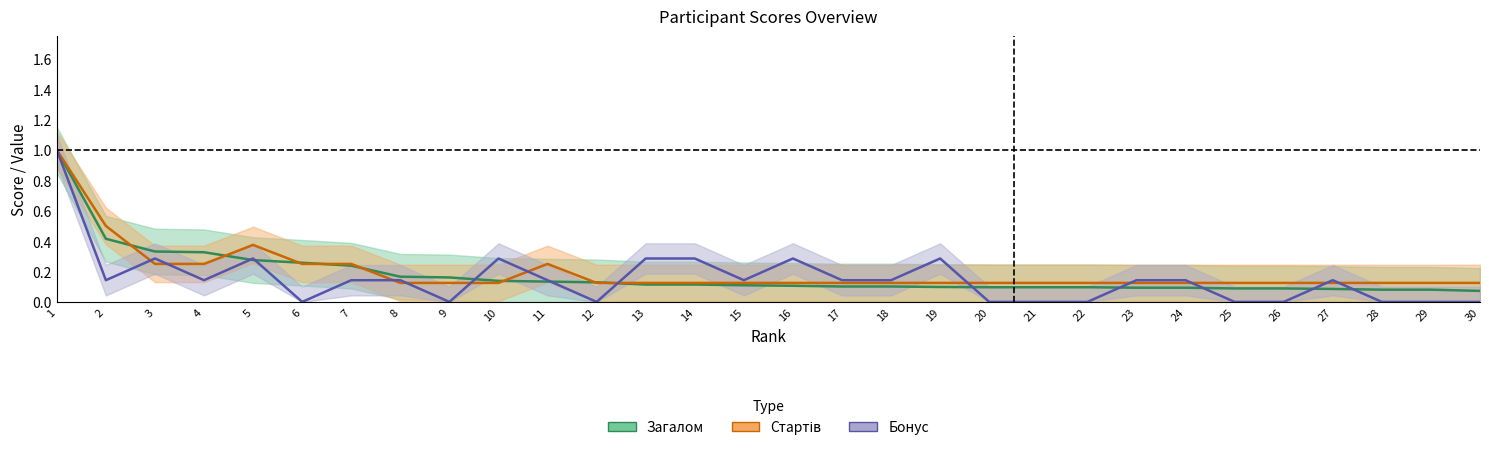

Reading right to left, extract all data points from this chart.

Загалом: 0.1	0.1	0.1	0.1	0.1	0.1	0.1	0.1	0.1	0.1	0.1	0.1	0.1	0.1	0.1	0.1	0.1	0.1	0.1	0.1	0.1	0.2	0.2	0.2	0.3	0.3	0.3	0.3	0.4	1.0
Стартів: 0.1	0.1	0.1	0.1	0.1	0.1	0.1	0.1	0.1	0.1	0.1	0.1	0.1	0.1	0.1	0.1	0.1	0.1	0.1	0.2	0.1	0.1	0.1	0.2	0.2	0.4	0.2	0.2	0.5	1.0
Бонус: 0.0	0.0	0.0	0.1	0.0	0.0	0.1	0.1	0.0	0.0	0.0	0.3	0.1	0.1	0.3	0.1	0.3	0.3	0.0	0.1	0.3	0.0	0.1	0.1	0.0	0.3	0.1	0.3	0.1	1.0